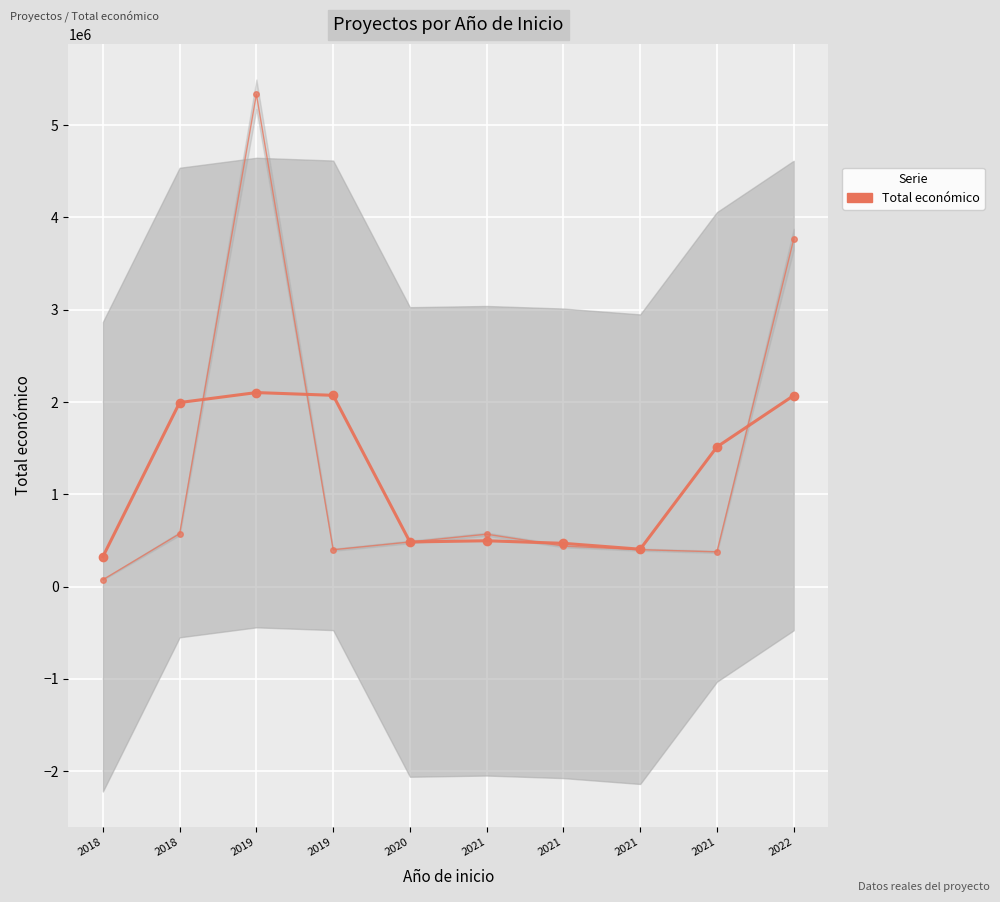

True or false: the data has more than 1 interior local peaks.

True